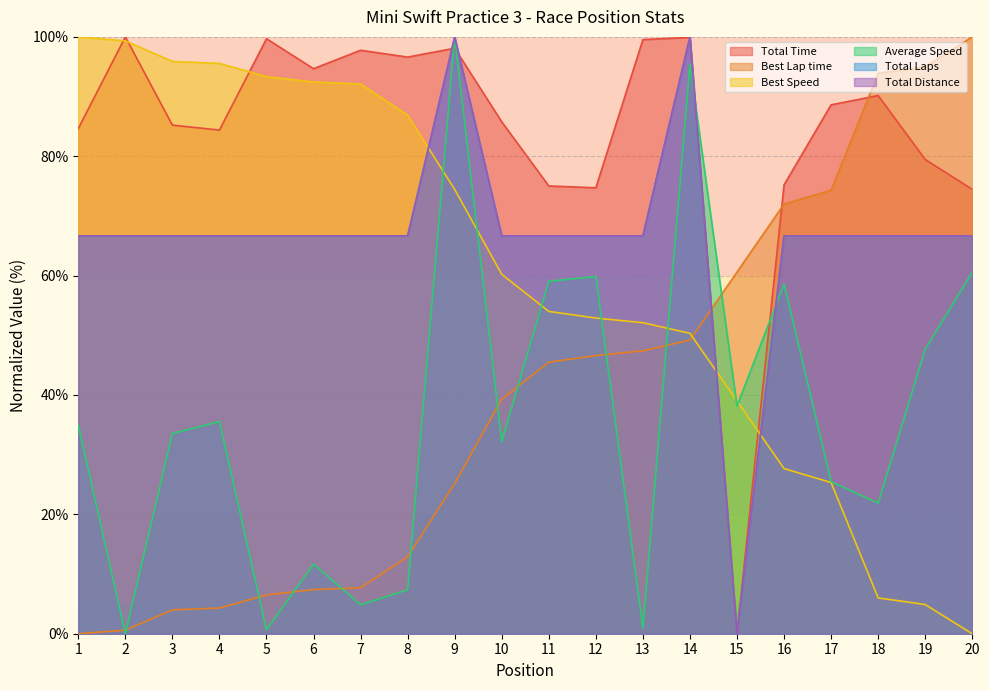

Reading left to right, list all the values displayed in this chart.

Total Time: 84.6	100.0	85.2	84.4	99.7	94.7	97.8	96.6	98.1	85.8	75.0	74.7	99.5	99.9	0.0	75.2	88.6	90.2	79.5	74.4
Best Lap time: 0.0	0.6	4.0	4.3	6.5	7.4	7.7	12.9	25.2	39.3	45.5	46.6	47.4	49.2	60.6	72.0	74.3	93.9	95.0	100.0
Best Speed: 100.0	99.3	95.9	95.6	93.3	92.4	92.1	86.9	74.4	60.2	54.0	52.9	52.1	50.3	39.0	27.7	25.3	6.0	4.9	0.0
Average Speed: 34.9	0.0	33.5	35.6	0.7	11.7	4.8	7.4	100.0	32.2	59.0	59.9	1.0	95.4	38.2	58.6	25.5	21.9	47.7	60.6
Total Laps: 66.7	66.7	66.7	66.7	66.7	66.7	66.7	66.7	100.0	66.7	66.7	66.7	66.7	100.0	0.0	66.7	66.7	66.7	66.7	66.7
Total Distance: 66.7	66.7	66.7	66.7	66.7	66.7	66.7	66.7	100.0	66.7	66.7	66.7	66.7	100.0	0.0	66.7	66.7	66.7	66.7	66.7